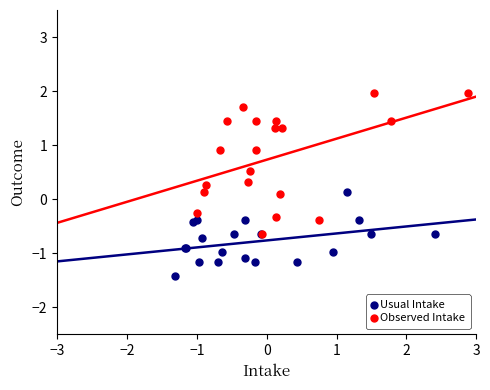

Which series contains the highest Y value?

Observed Intake